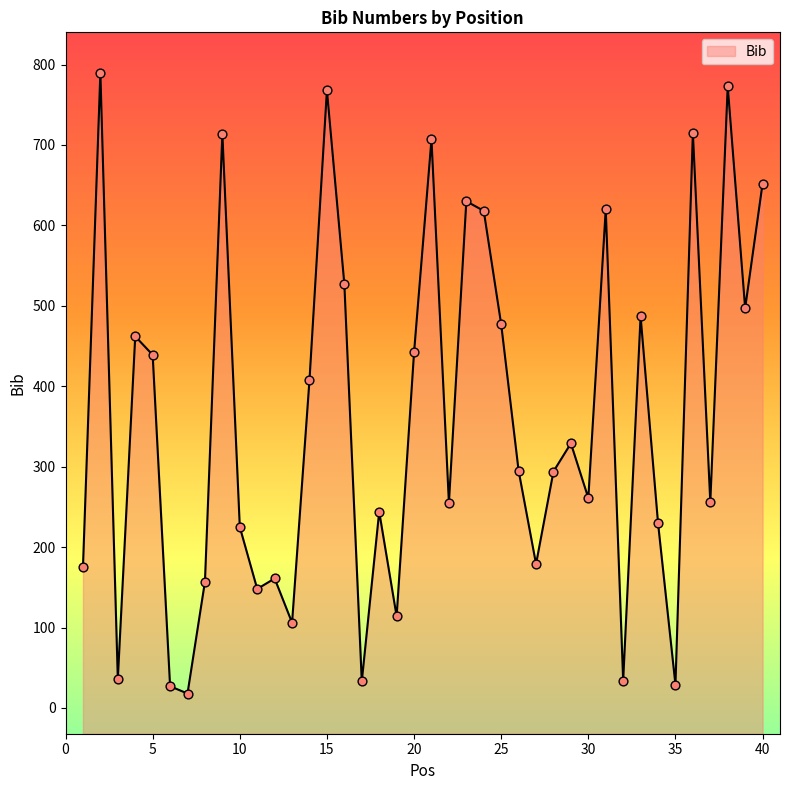

What is the change in value from 25 to 27?

-298